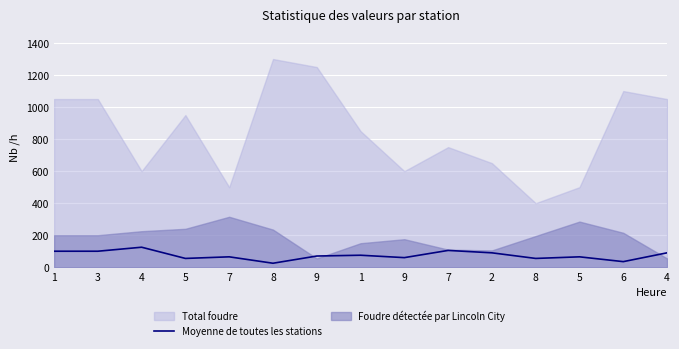

Approximately how many times larger is the value at 7 compared to 5?

1.2